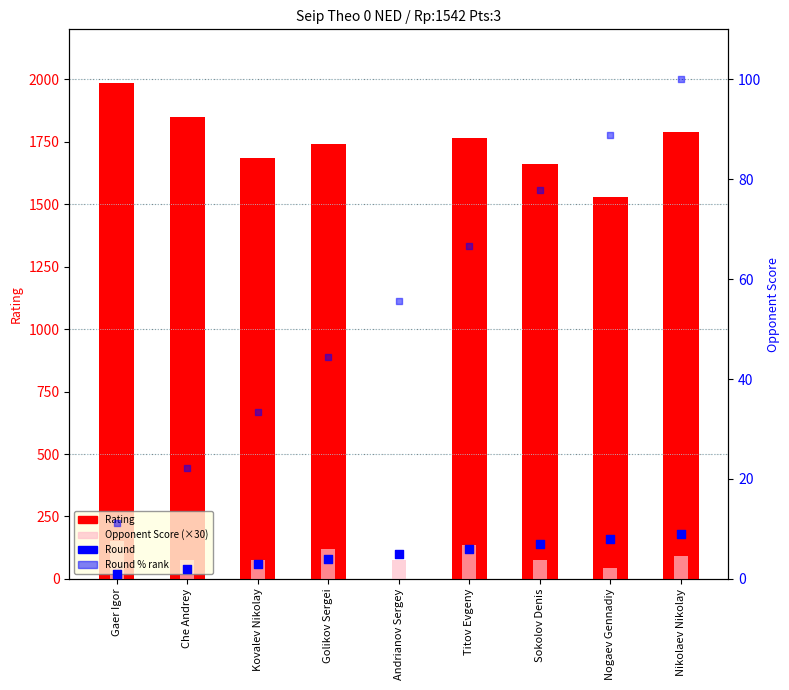

At how many categories does at least one series exceed 1865?

1